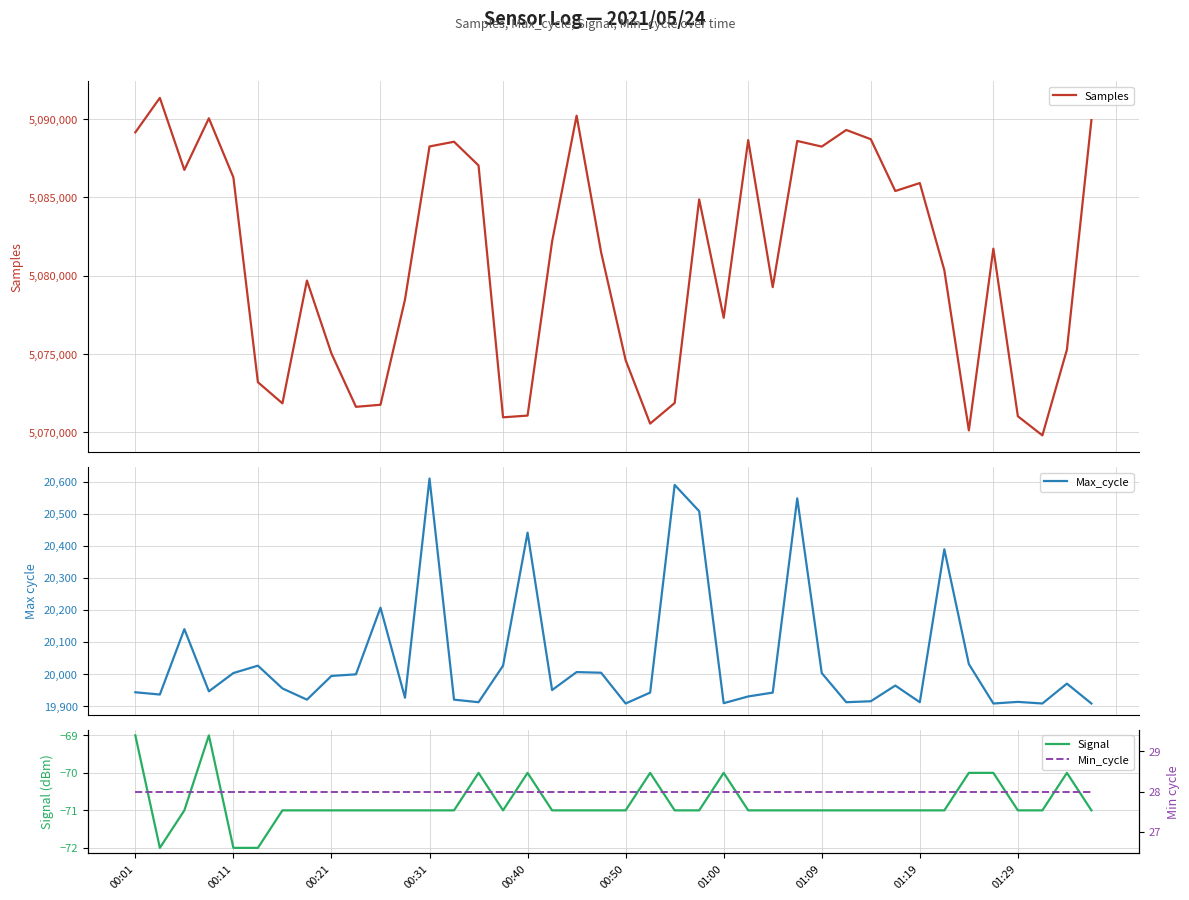

What is the greatest value displayed?

5091360